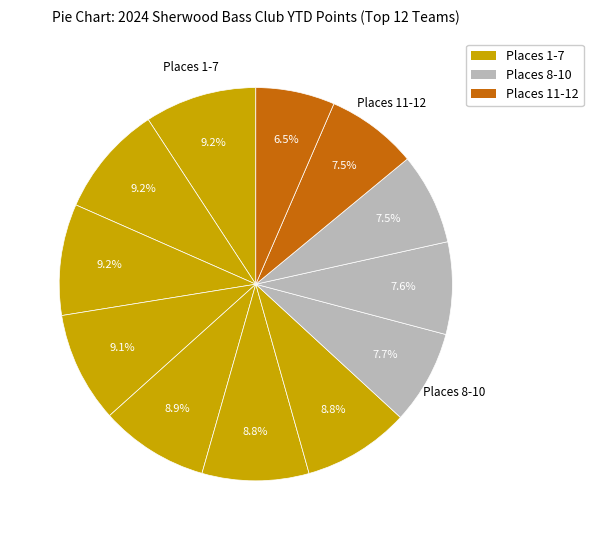

How many slices are in this pie chart?

12